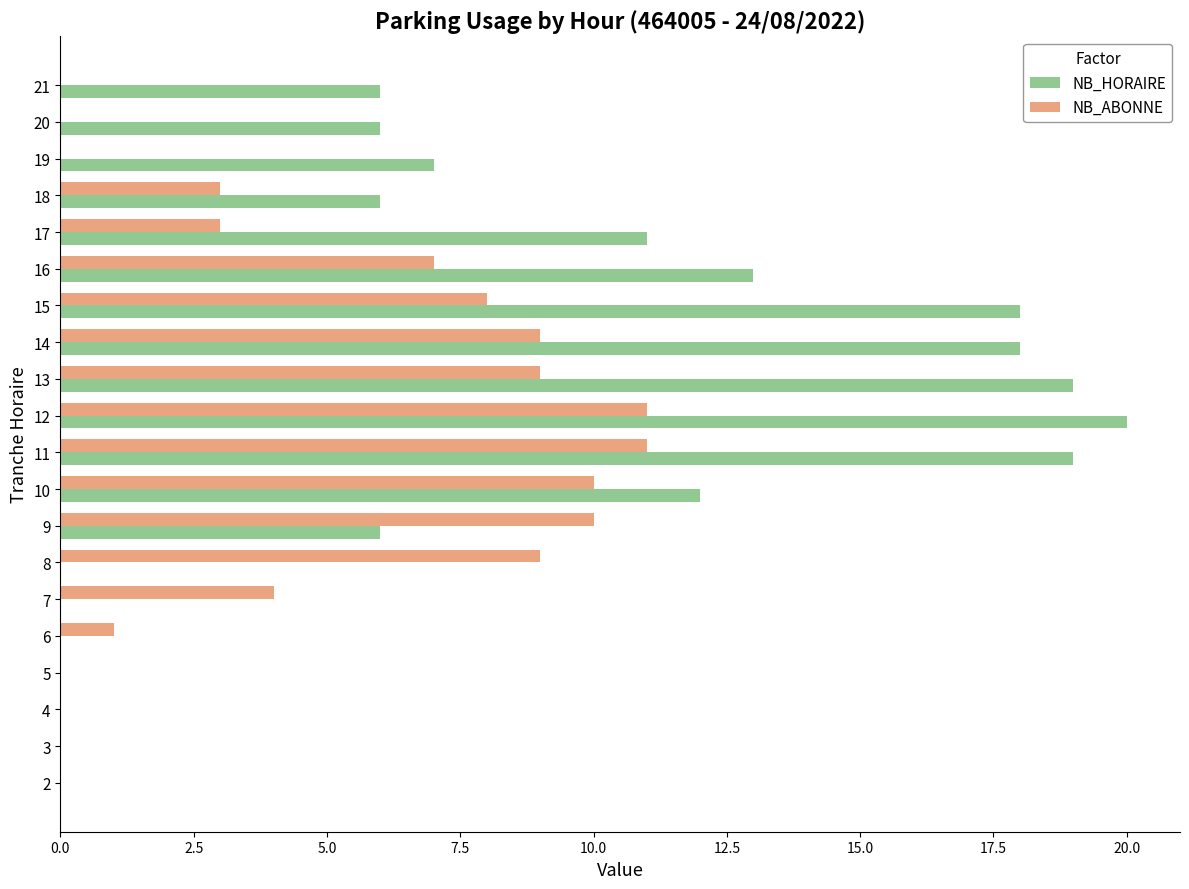

What is the sum of all NB_ABONNE values?

95